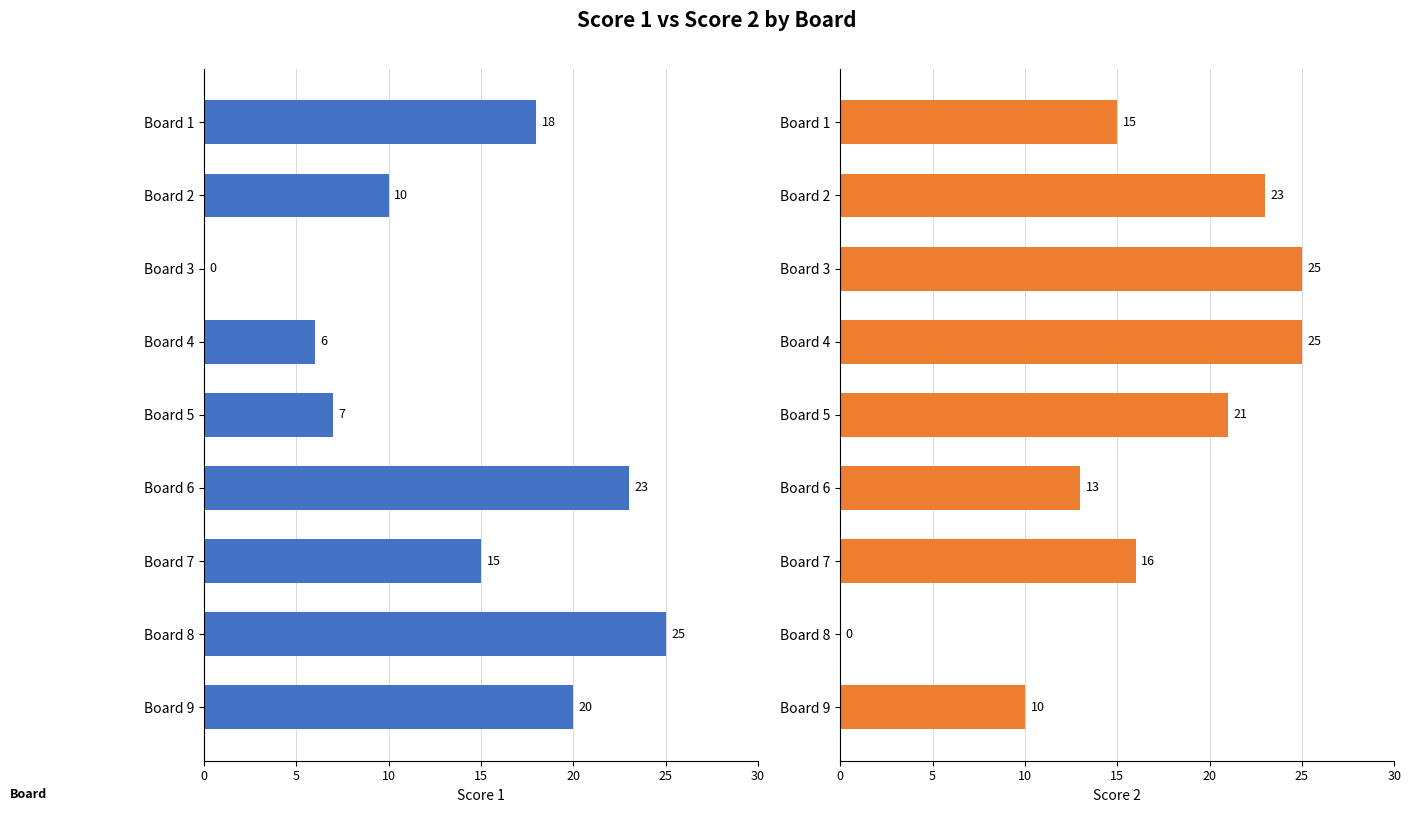

How many bars are there in total?

18